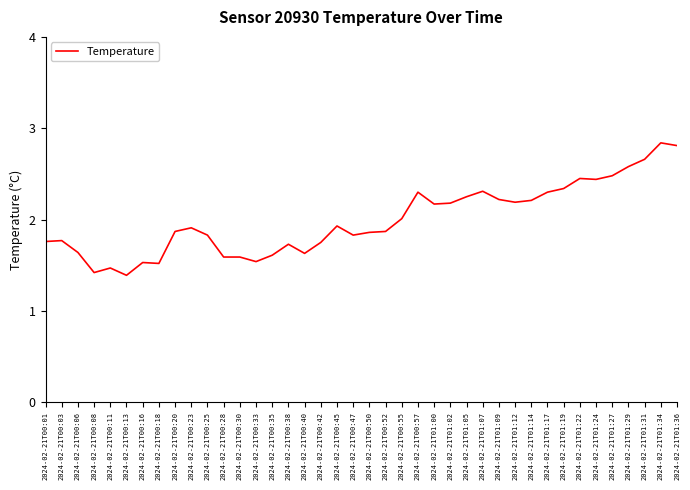

Approximately how many times larger is the value at 2024-02-21T00:40 compared to 2024-02-21T01:27?

0.7